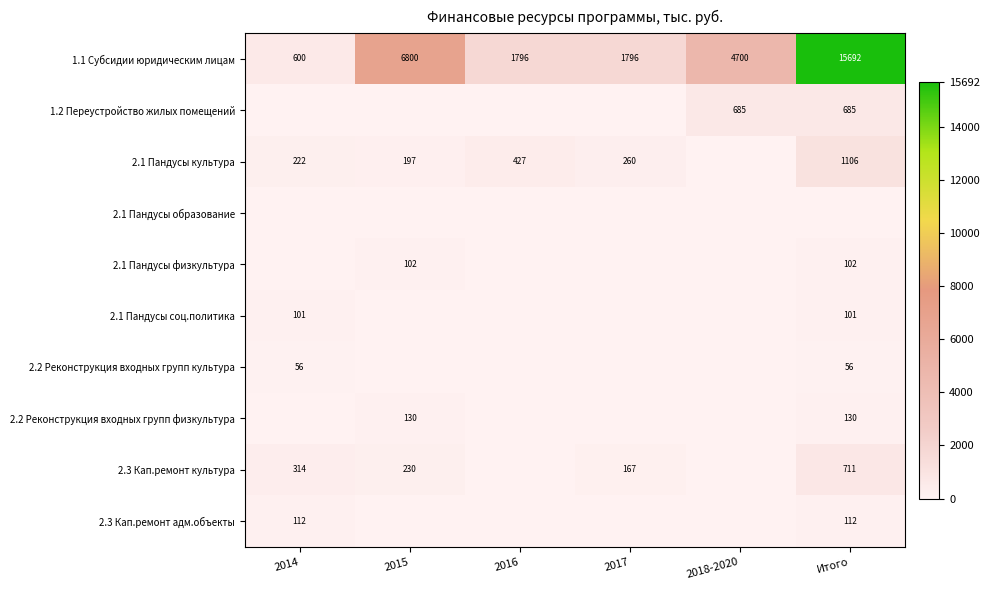

What is the difference between the 1.1 Субсидии юридическим лицам values at 2017 and Итого?

13896